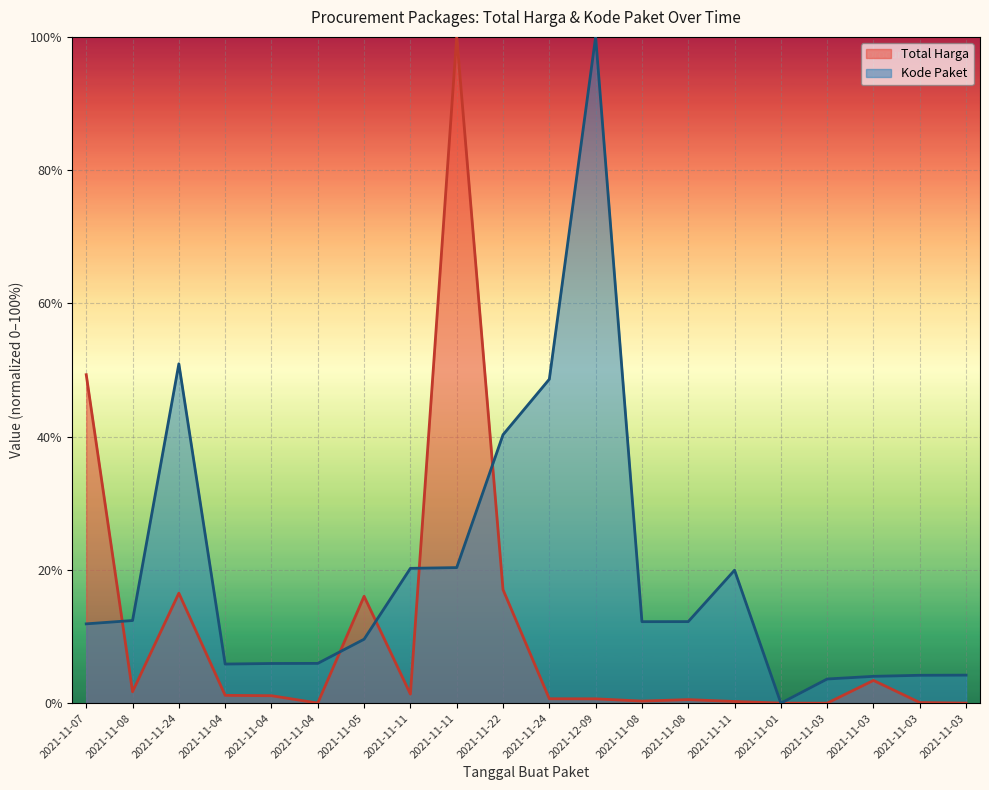

After their last crossing, which series has the higher values: Kode Paket or Total Harga?

Kode Paket